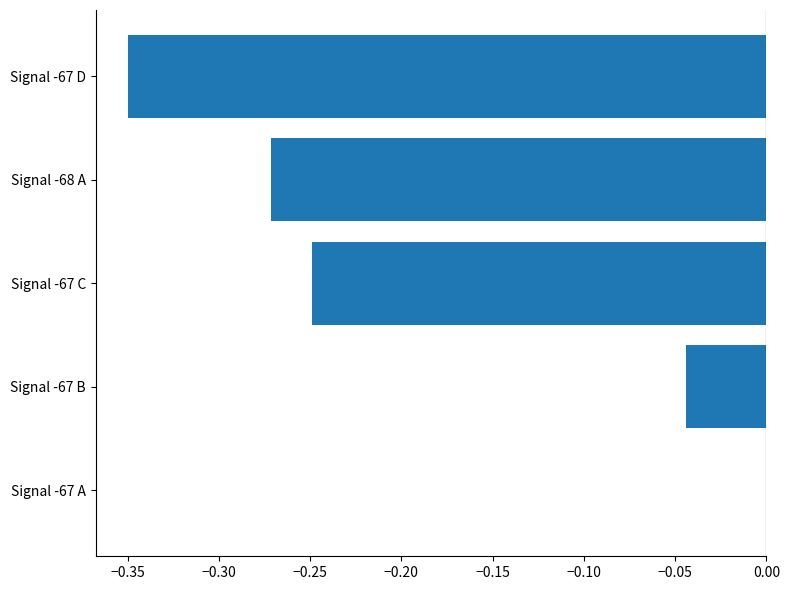

What is the sum of all values?

-0.9